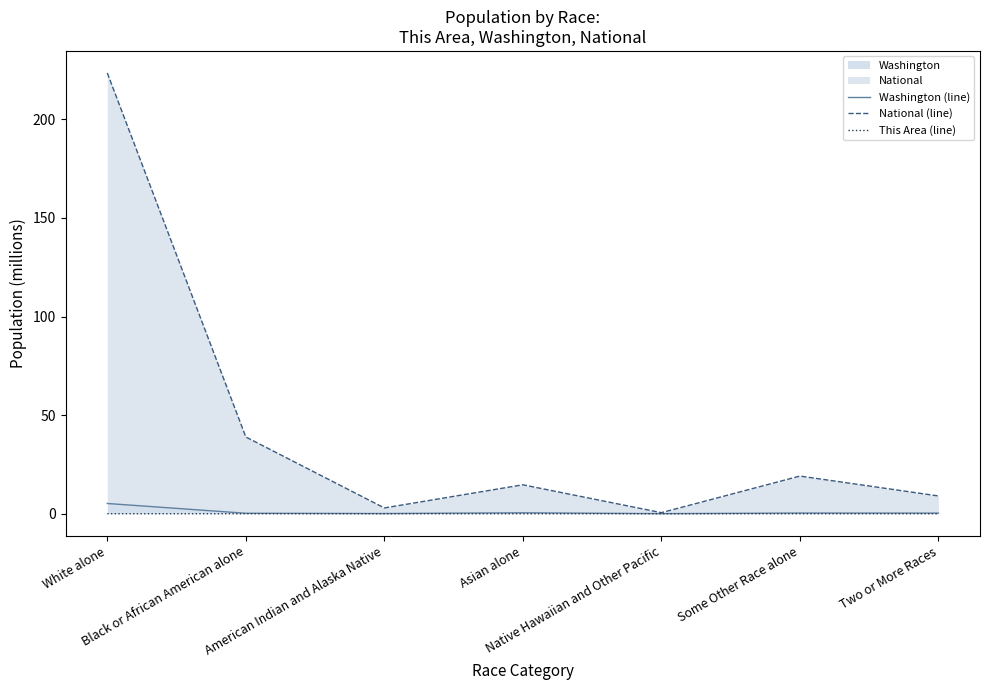

Between Some Other Race alone and White alone, which is larger?

White alone